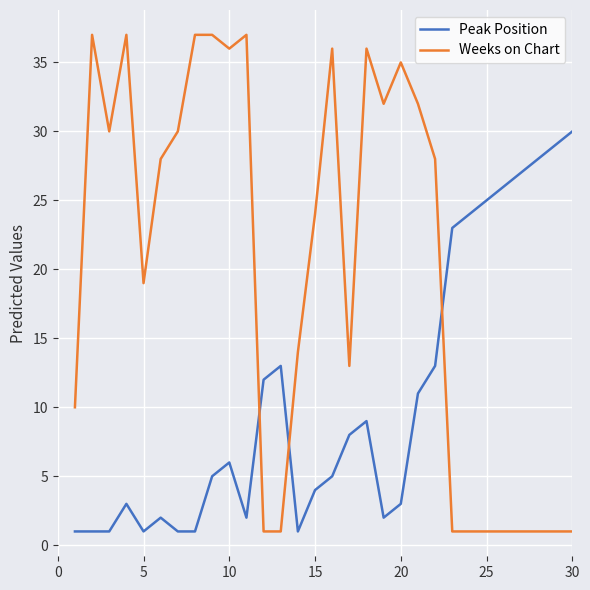

Which series has the largest total across all categories?

Weeks on Chart